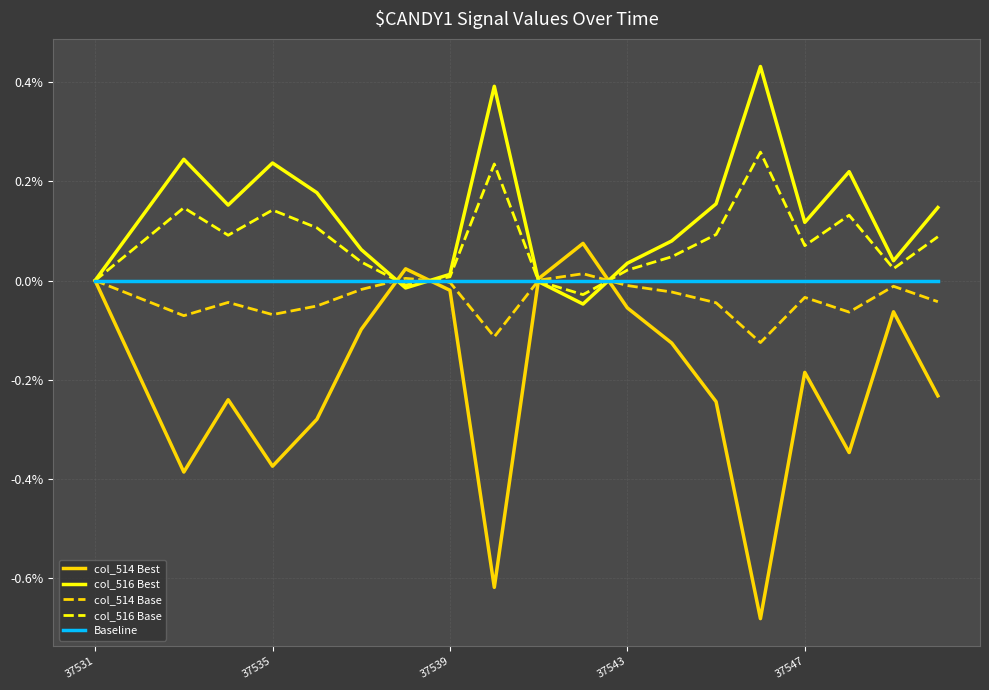

Which series has the widest spread of values?

col_514 Best